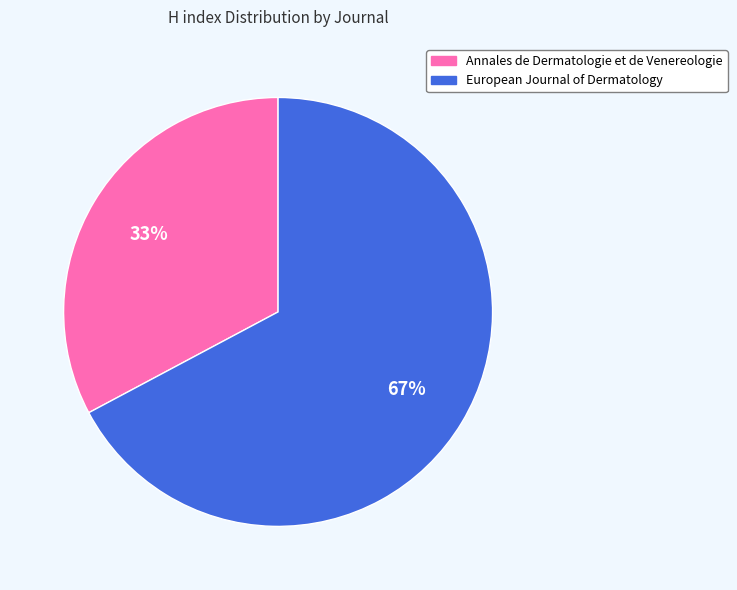

Is the sum of Annales de Dermatologie et de Venereologie and European Journal of Dermatology greater than half?

Yes